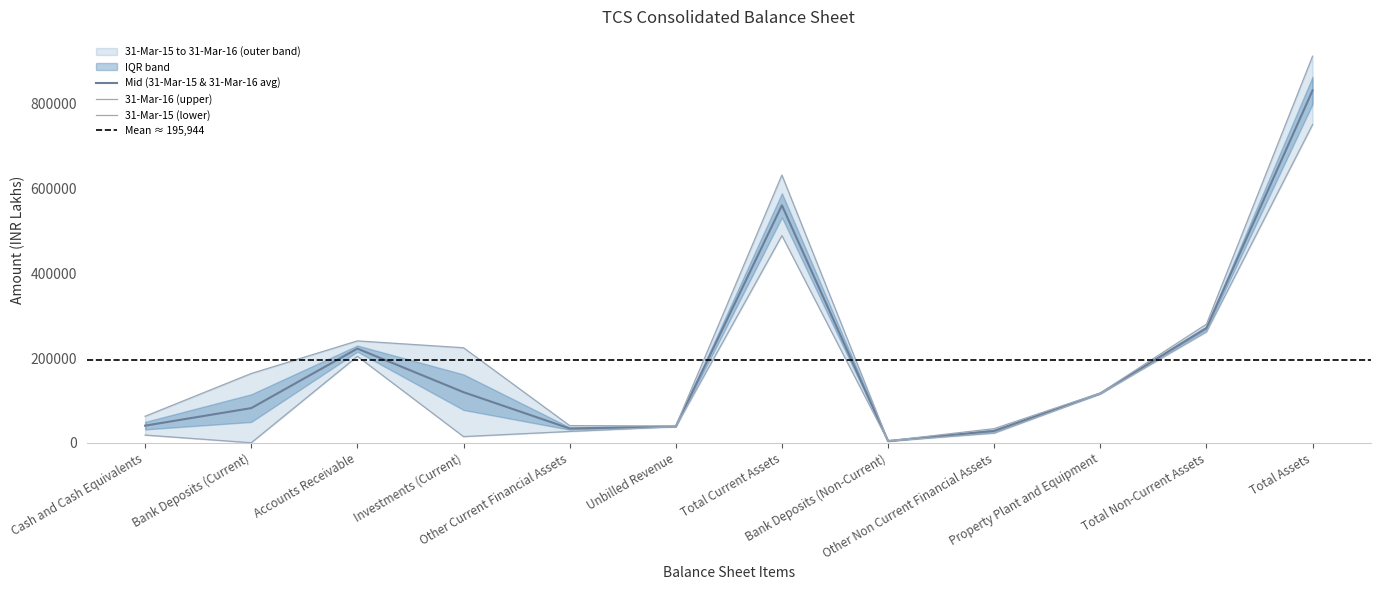

At Other Current Financial Assets, list the series in order from smallest to largest.

31-Mar-15, 31-Mar-16